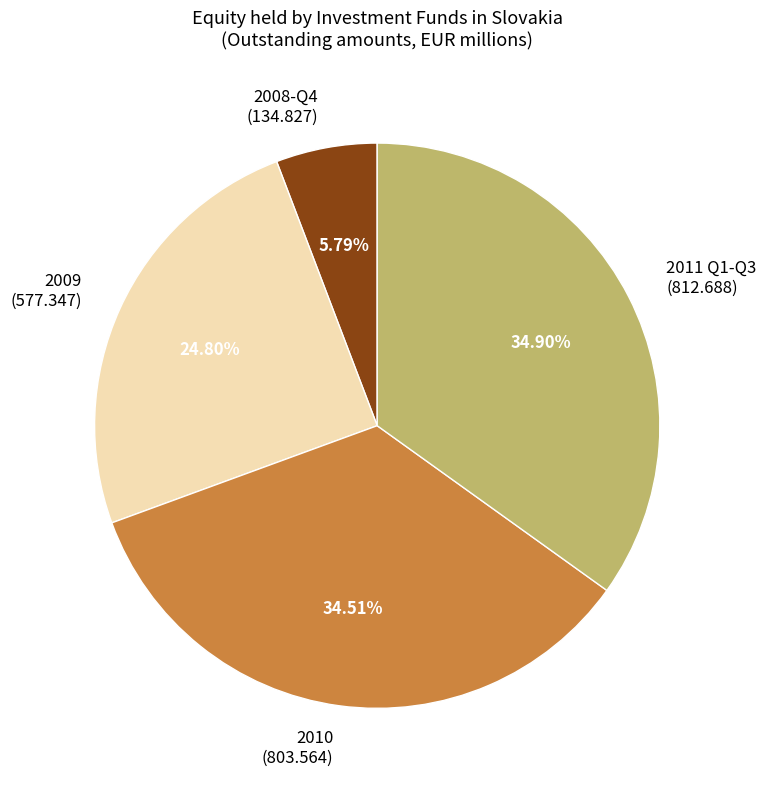

What is the ratio of the value at 2010 (803.564) to the value at 2011 Q1-Q3 (812.688)?

1.0